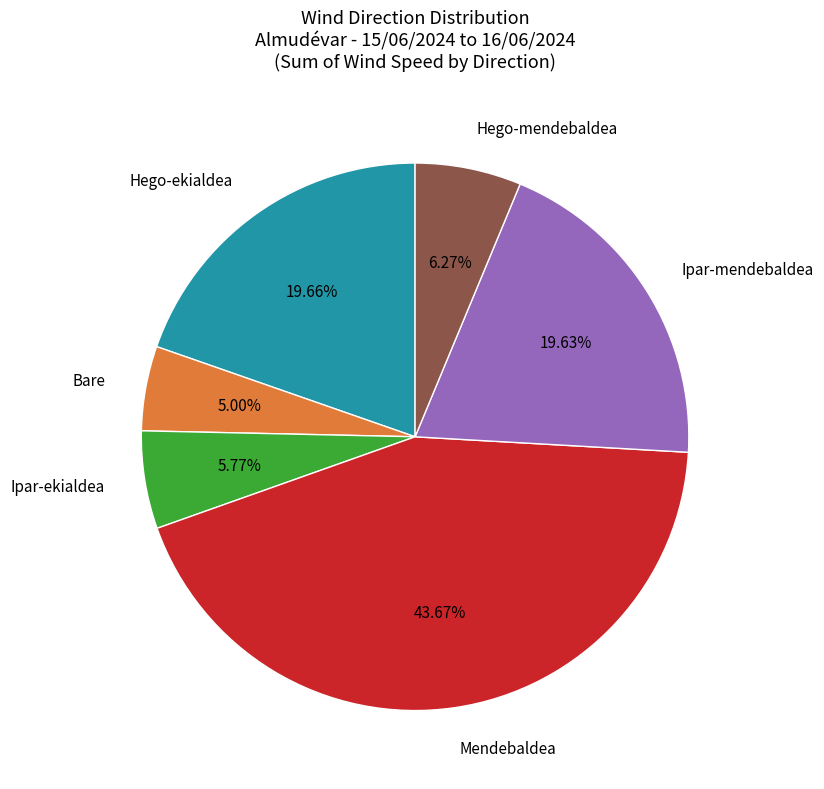

To the nearest percent, what is the difference between the Mendebaldea and Bare slice percentages?

39%